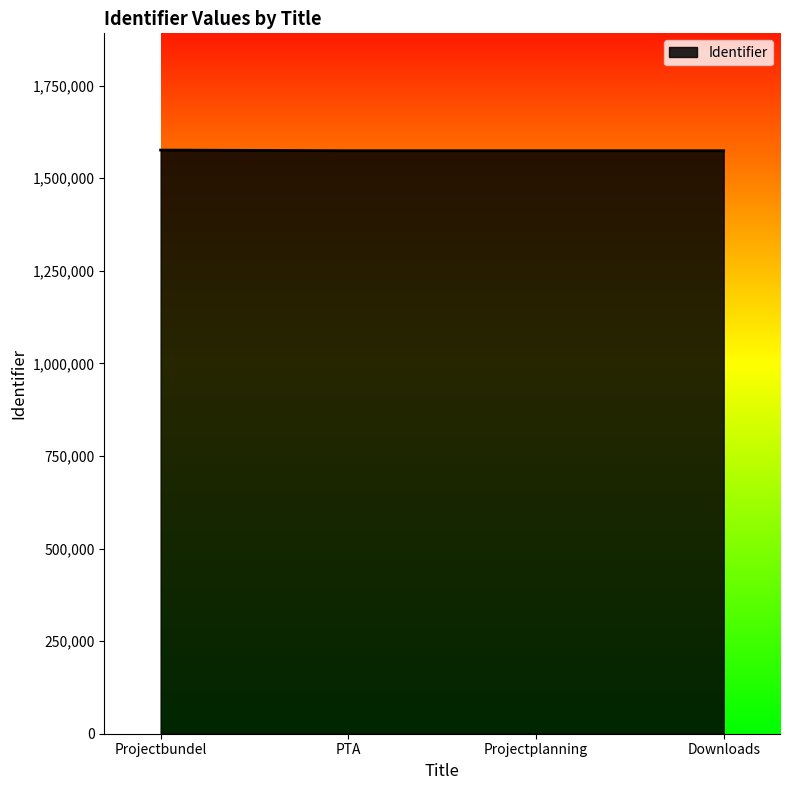

What is the greatest value displayed?

1576234